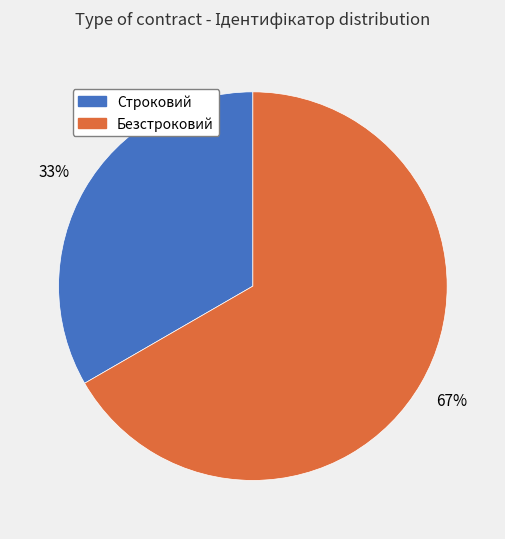

What is the smallest slice in the pie chart?

Строковий